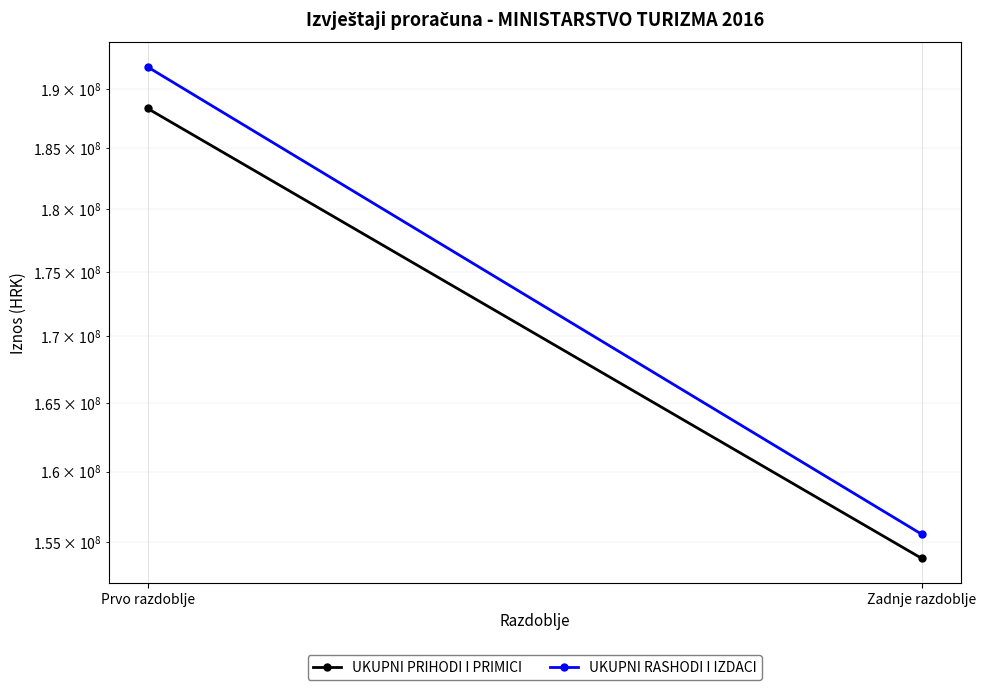

What is the difference between the UKUPNI RASHODI I IZDACI values at Prvo razdoblje and Zadnje razdoblje?

36301729